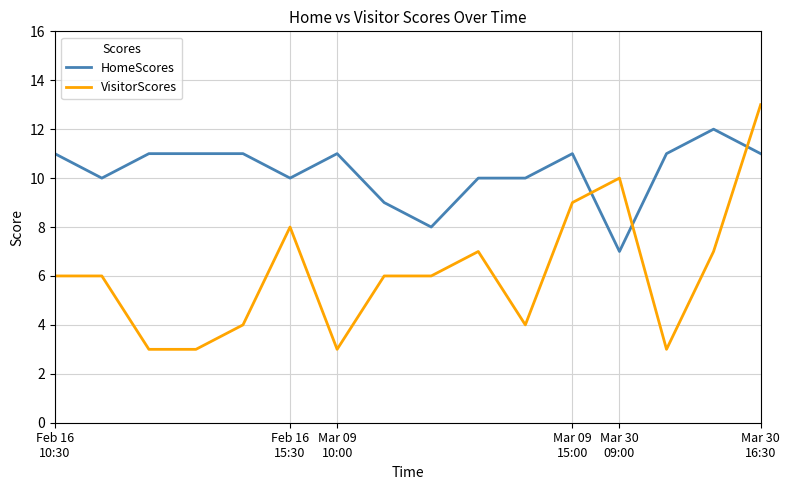

Which series has the largest total across all categories?

HomeScores